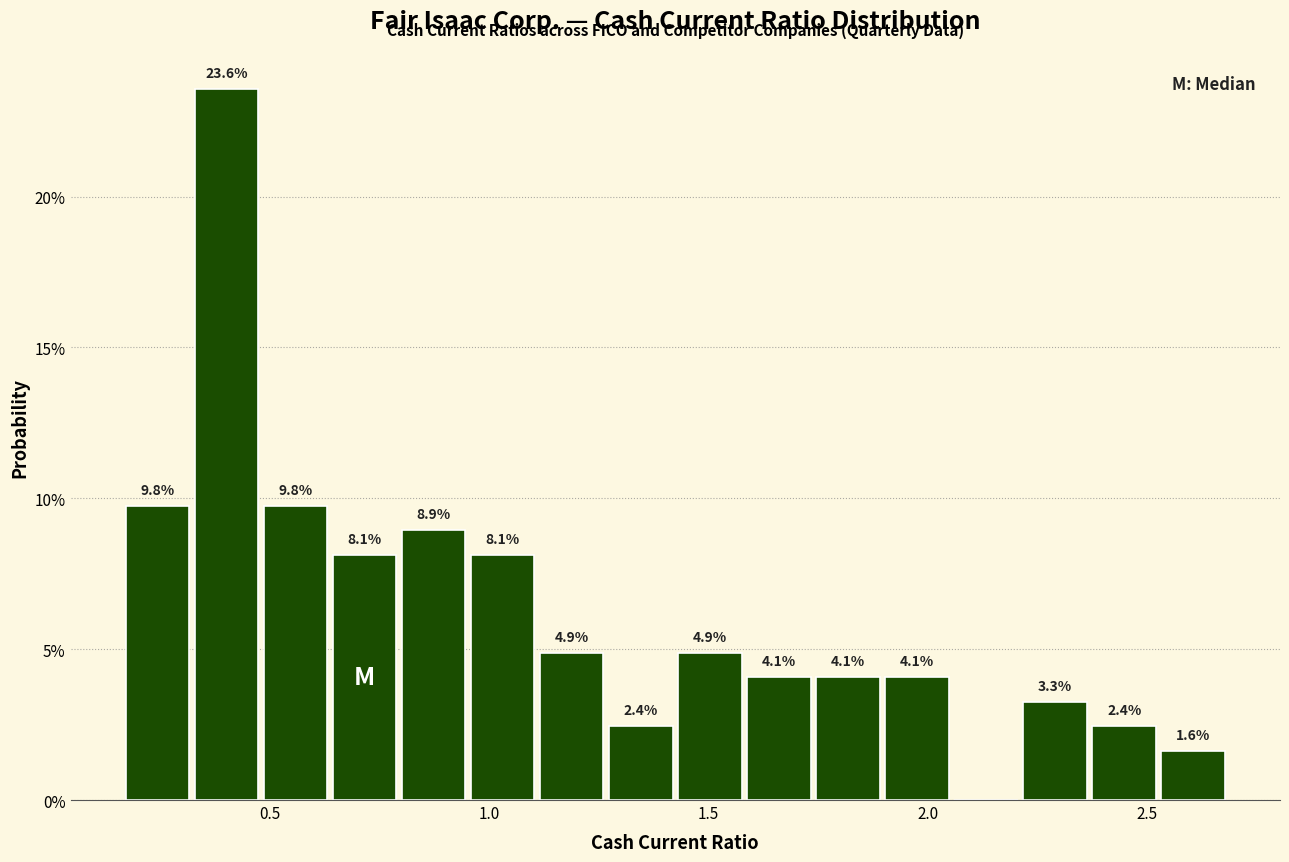

Read against the x-axis, roughly where is the centre of the tallest bar?

0.40